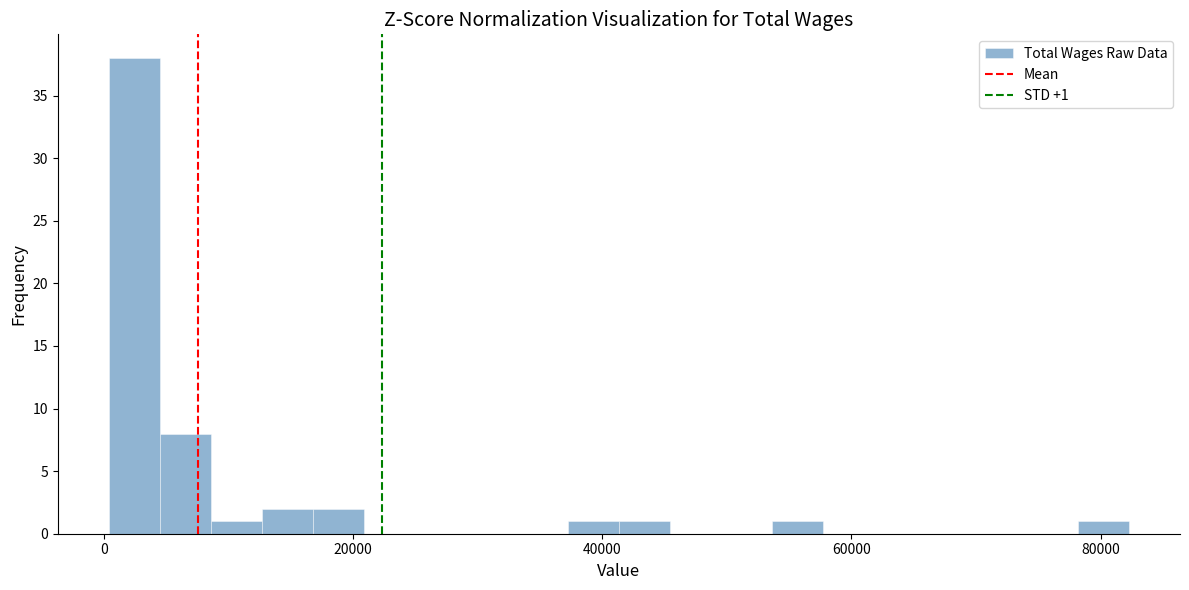

Read against the x-axis, roughly where is the centre of the tallest bar?

2000